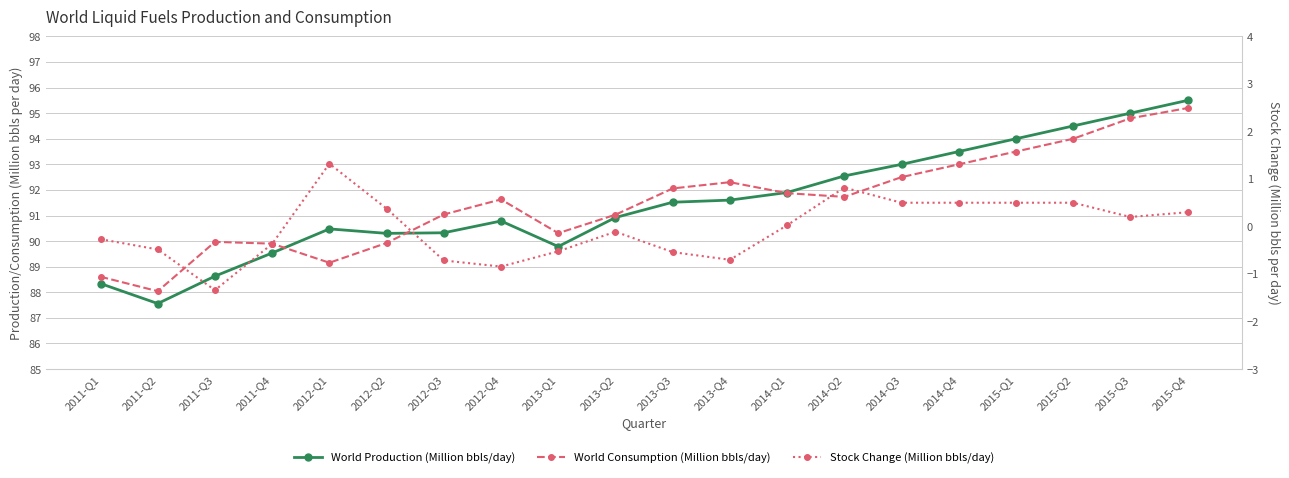

True or false: World Production (Million bbls/day) and Stock Change (Million bbls/day) cross at least once.

False